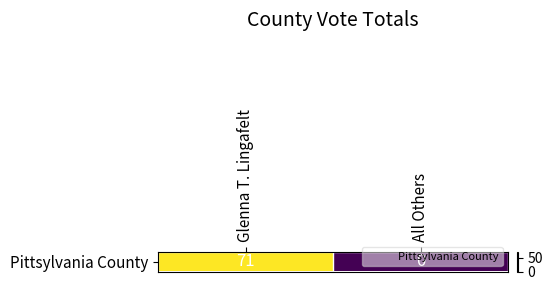

Rank the categories by value from lowest to highest.

All Others, Glenna T. Lingafelt